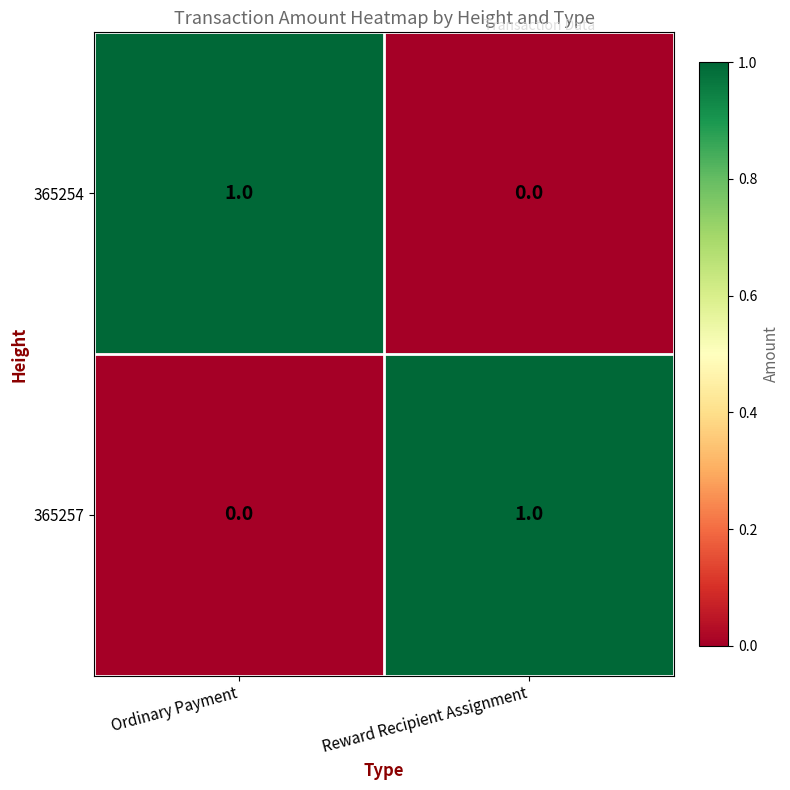

Where is 365254 nearest to the value 0?

Reward Recipient Assignment